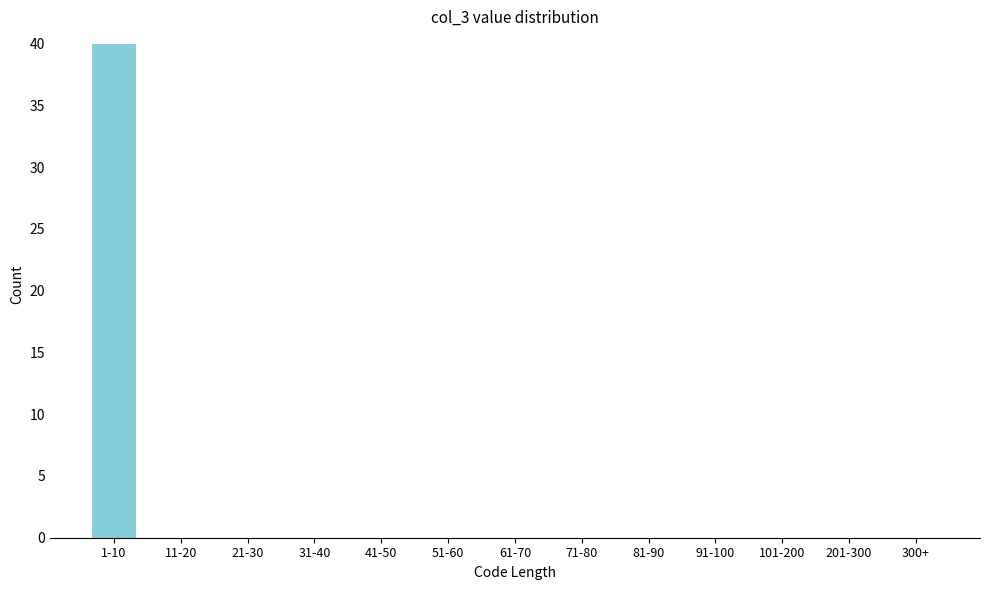

Reading right to left, extract all data points from this chart.

300+=0	201-300=0	101-200=0	91-100=0	81-90=0	71-80=0	61-70=0	51-60=0	41-50=0	31-40=0	21-30=0	11-20=0	1-10=40